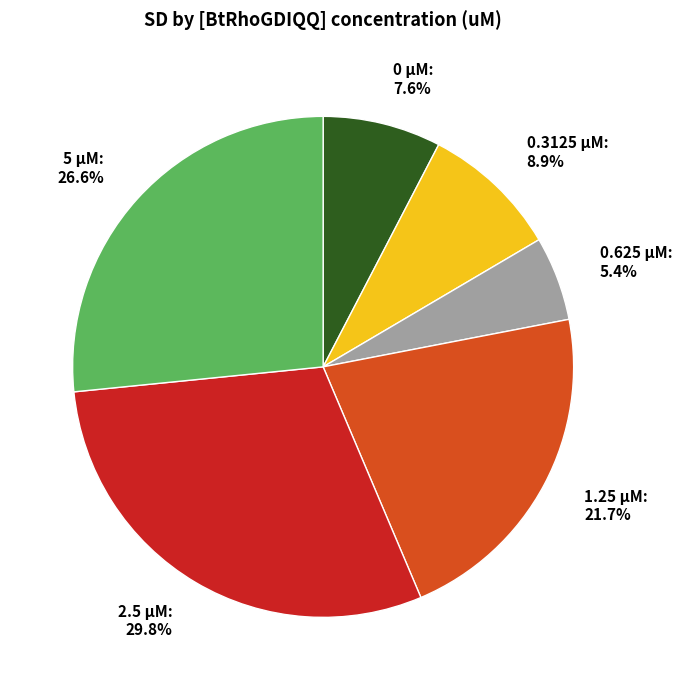

What percentage is NOT represented by 1.25 µM: 21.7%?

78.3%